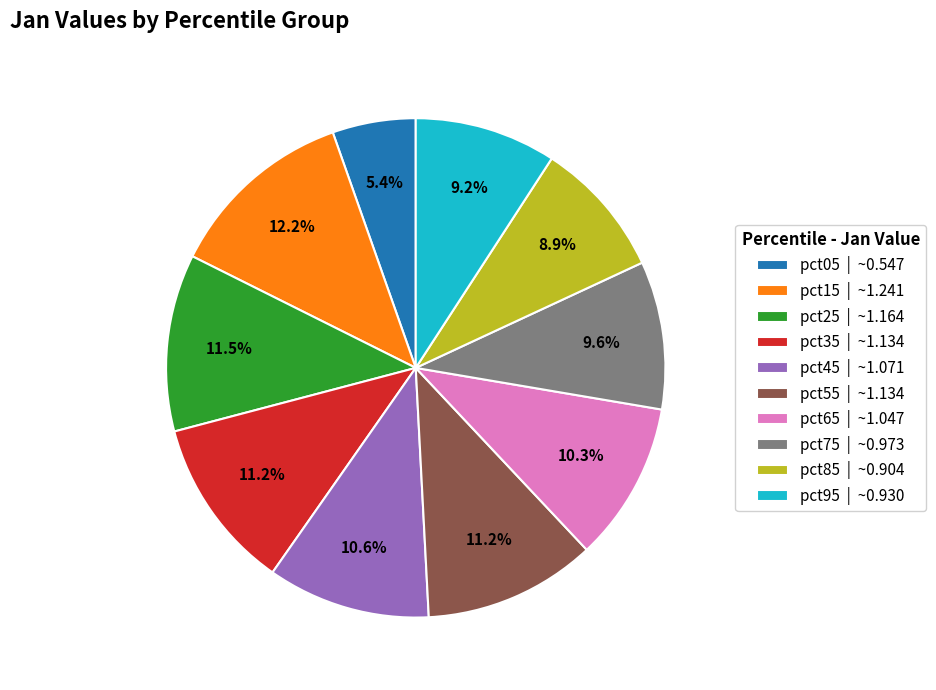

To the nearest percent, what is the combined percentage of pct85 and pct95?

18%